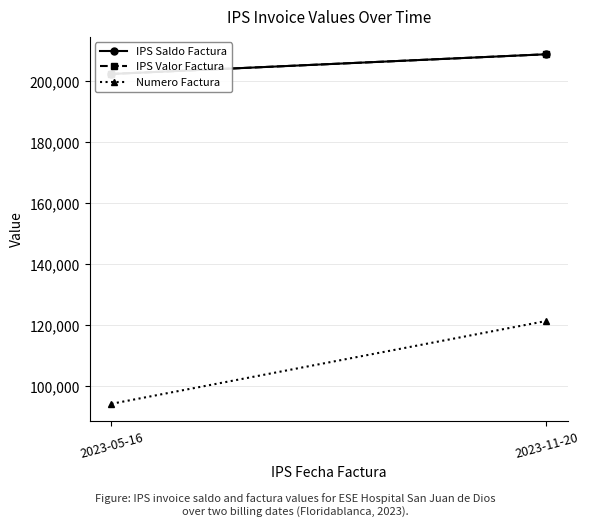

Read the Numero Factura value at 2023-11-20, to the nearest 100.

121400